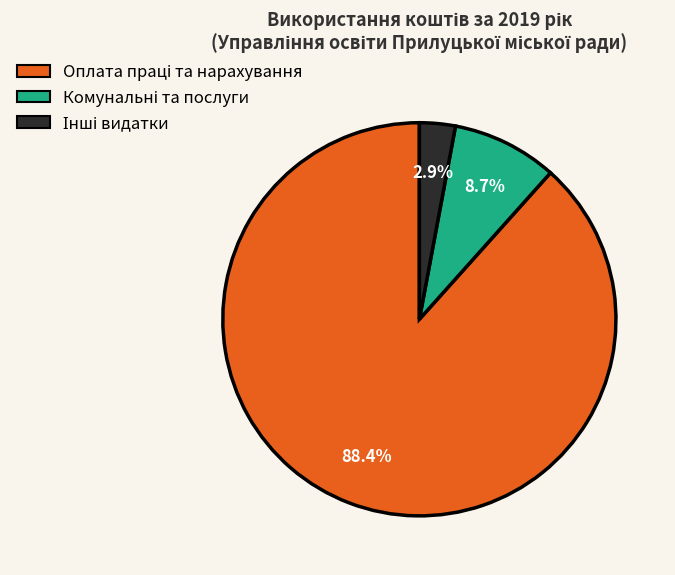

Is there a majority slice in this chart?

Yes